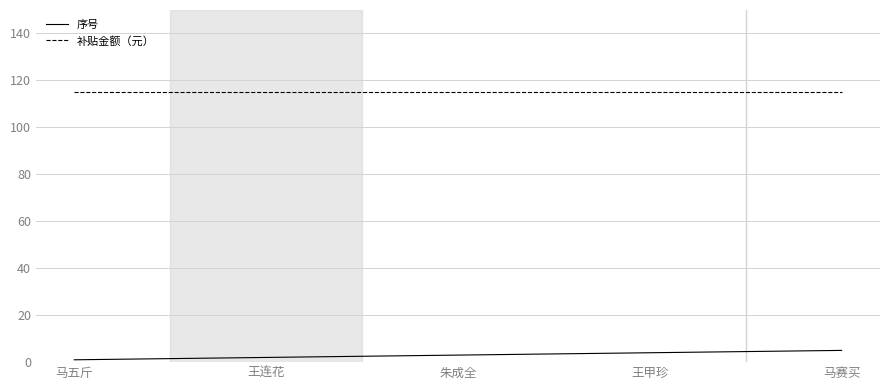

What position from the left is 马五斤?

1